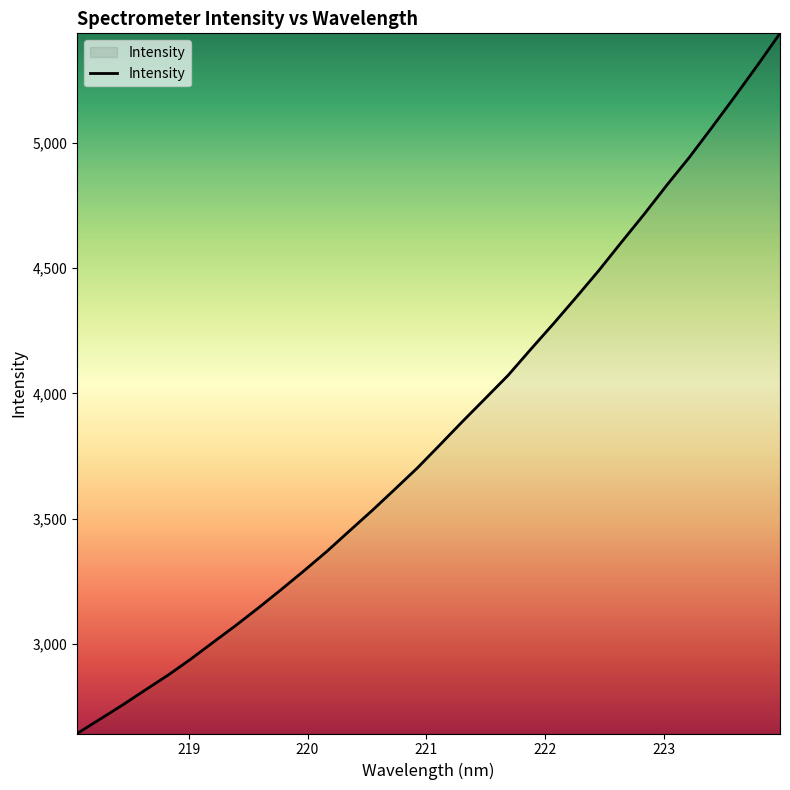

What is the difference between the second highest and minimum values?

2664.6